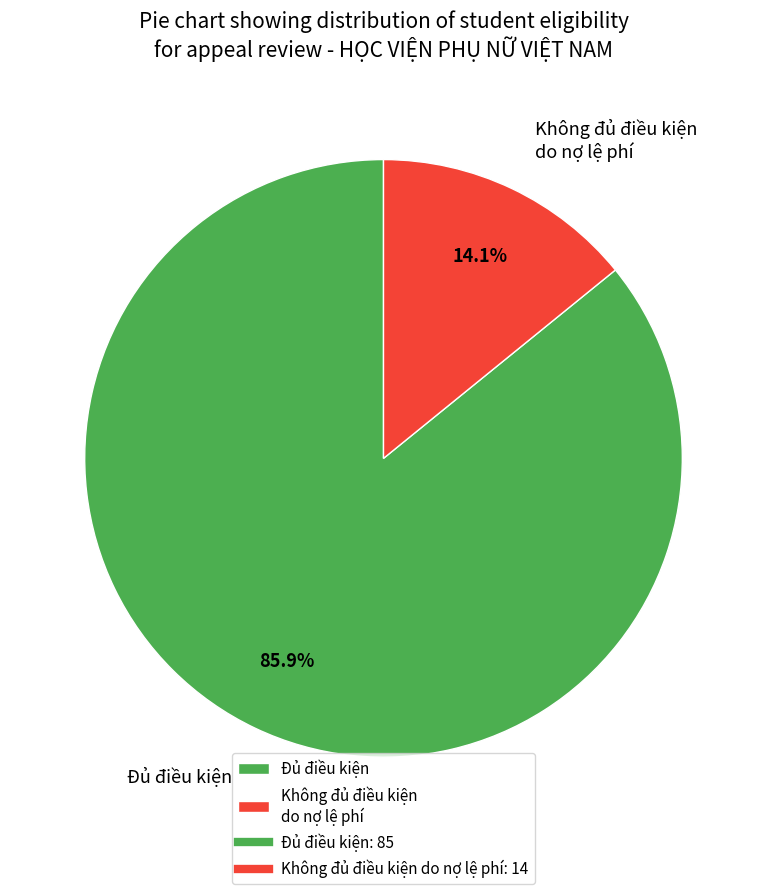

Approximately how many times larger is the value at Không đủ điều kiện do nợ lệ phí compared to Đủ điều kiện?

0.2